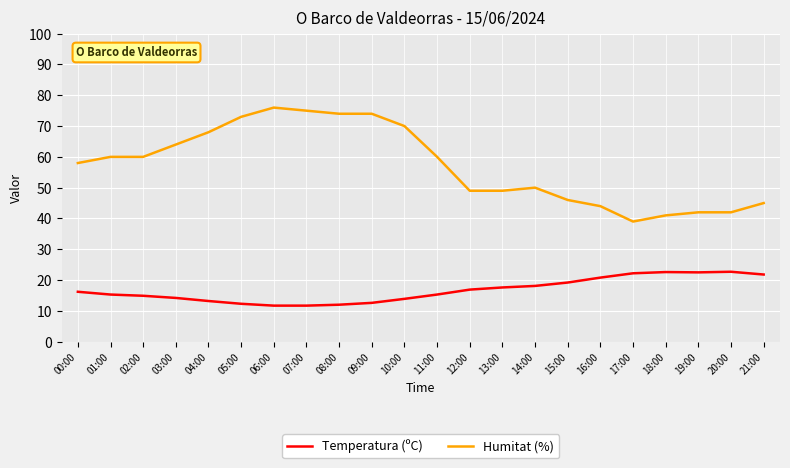

True or false: Humitat (%) and Temperatura (ºC) cross at least once.

False